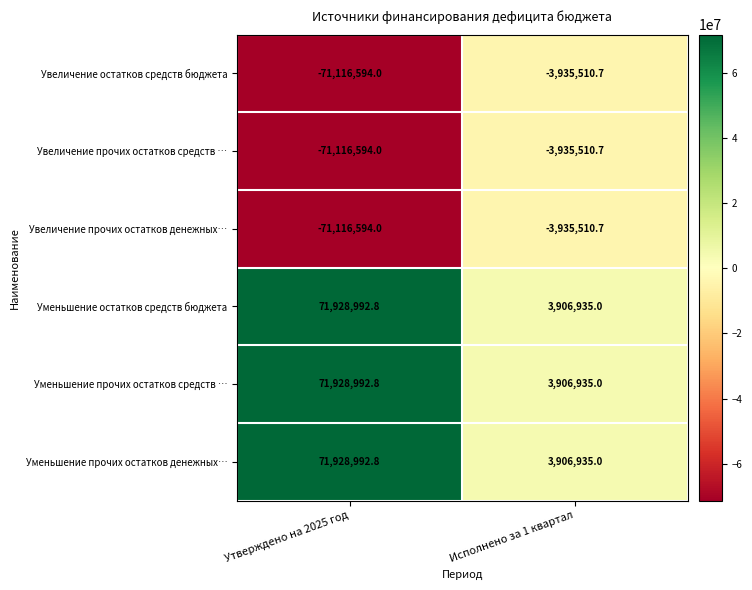

What is the spread (max minus min) of values at Исполнено за 1 квартал?

7842445.7